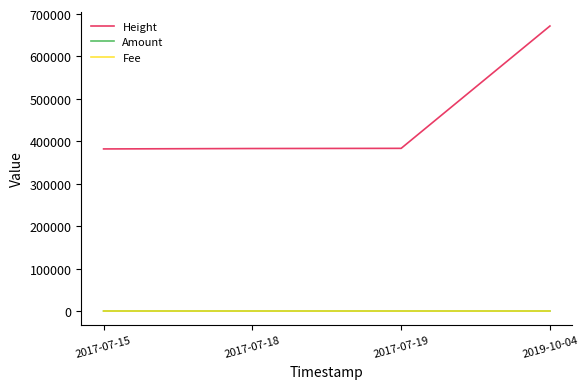

What is the greatest value displayed?

671802.0